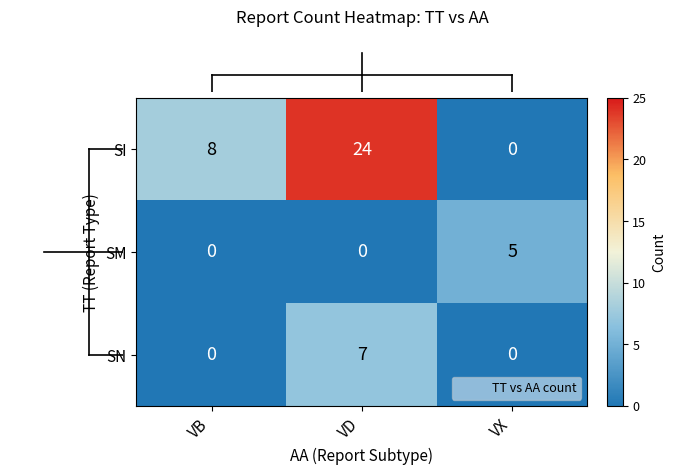

Reading left to right, list all the values displayed in this chart.

SI: 8	24	0
SM: 0	0	5
SN: 0	7	0